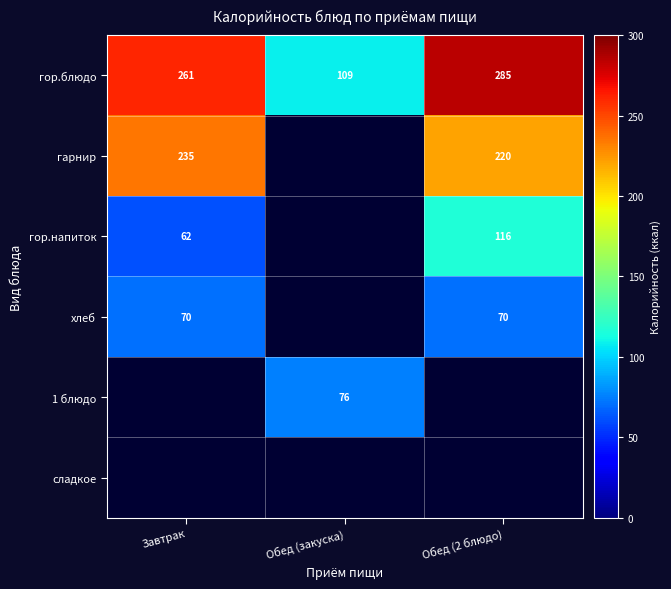

Which has a higher value, Завтрак or Обед (2 блюдо)?

Обед (2 блюдо)